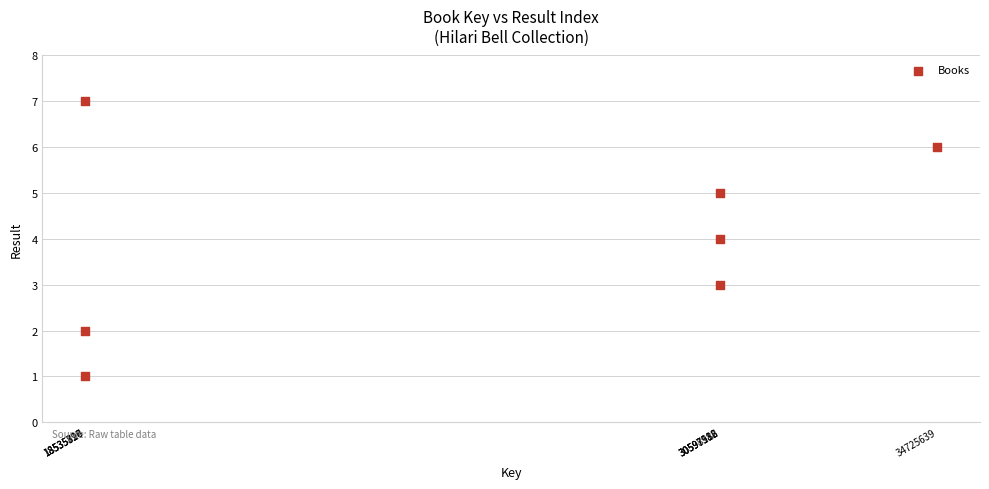

What is the average X value?

26018037